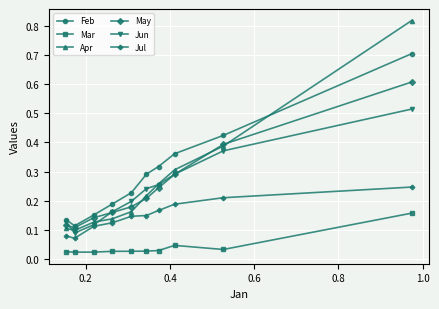

Rank the series by their maximum value, from highest to lowest.

Apr, Feb, May, Jun, Jul, Mar